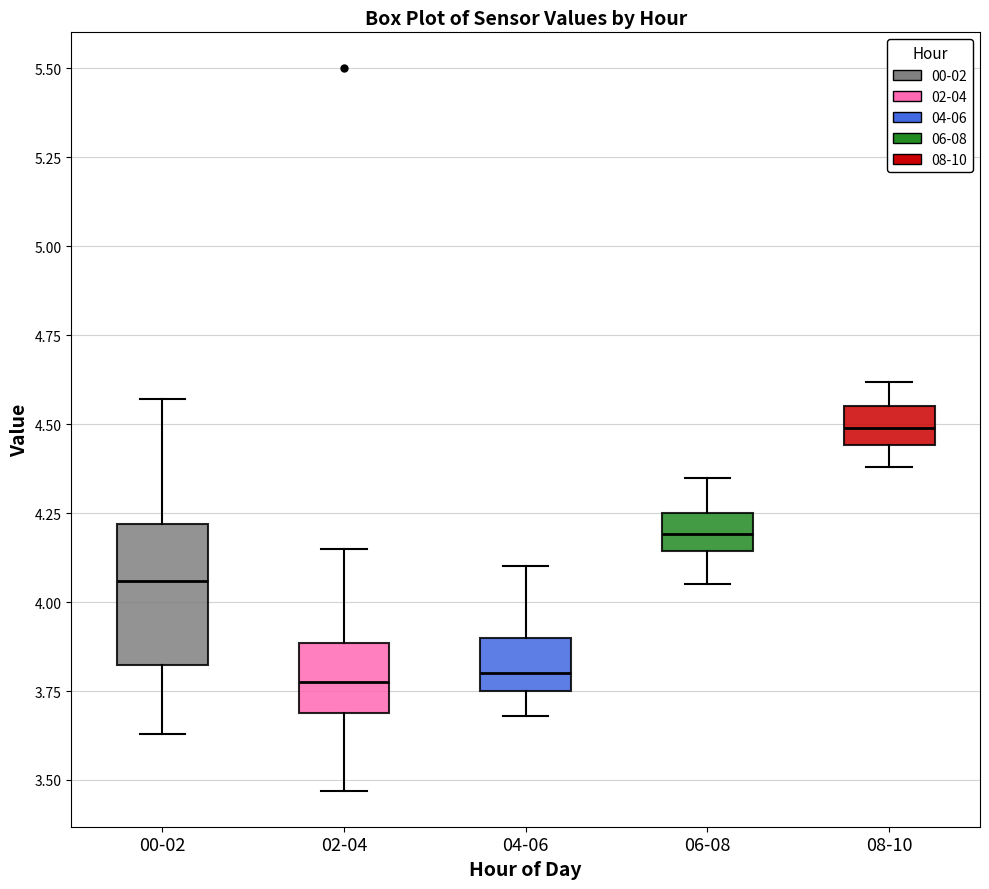

Where is the upper edge of the box for 04-06 on the y-axis? The values are not printed on the chart, so give them approximately, as read against the axis.

3.90